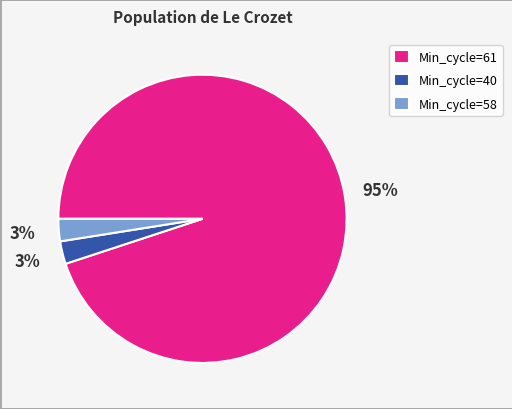

How many segments does this pie chart have?

3